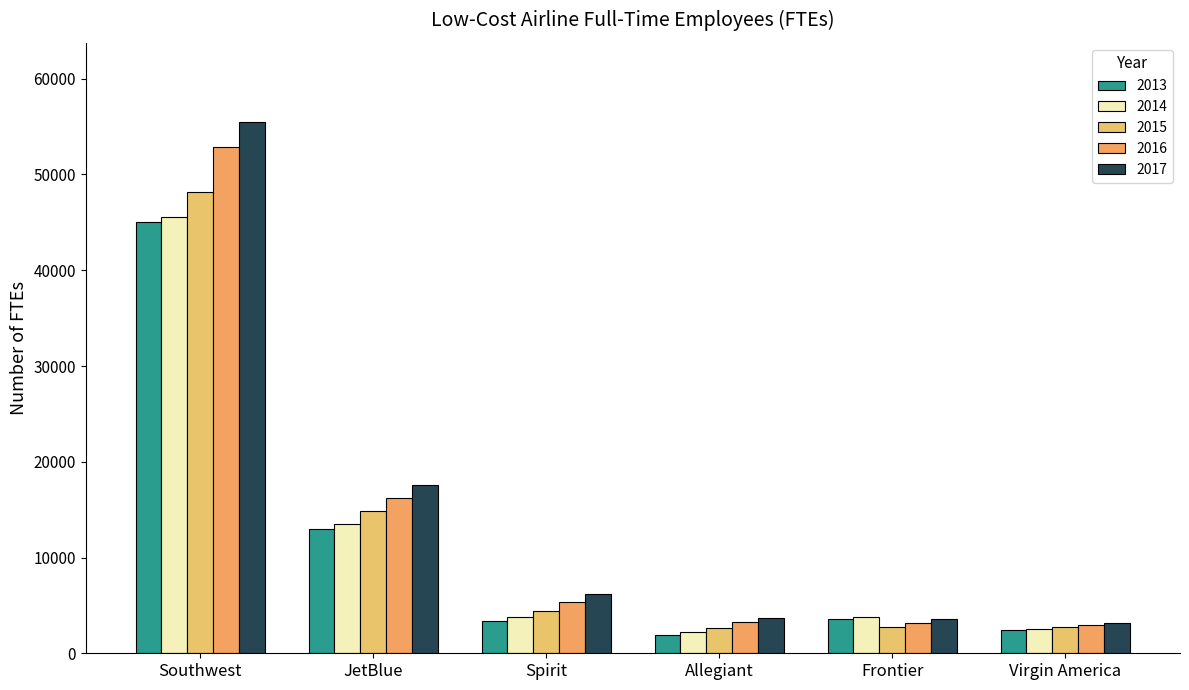

Which series has the largest total across all categories?

2017